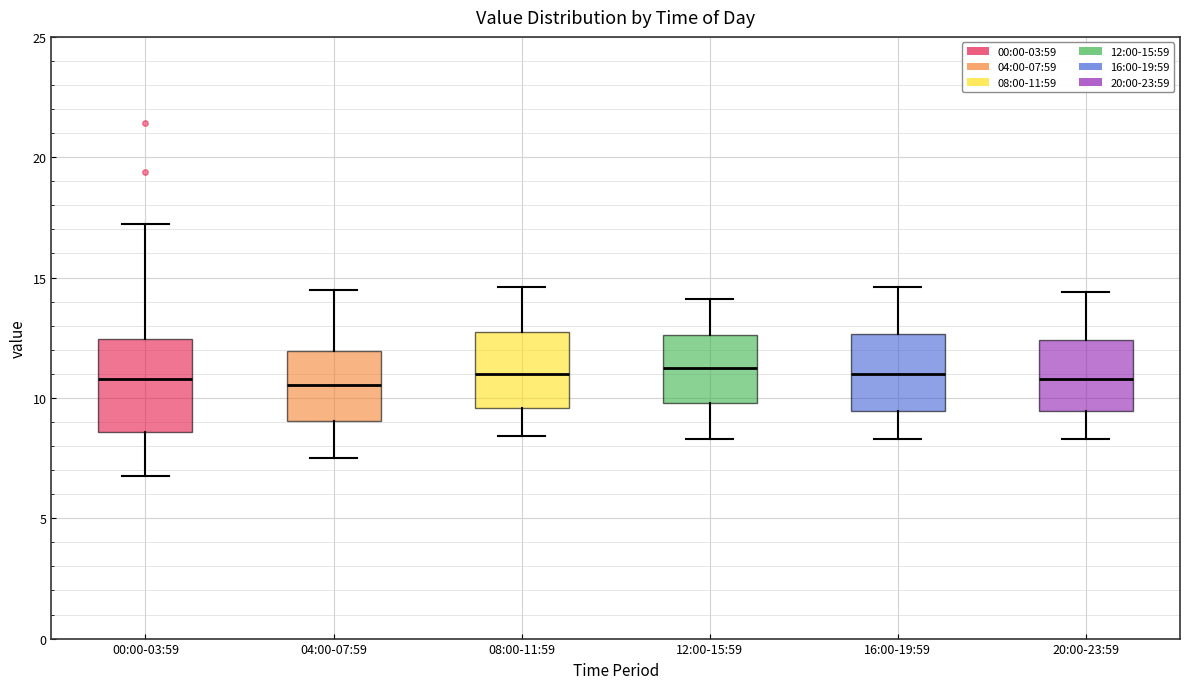

Reading left to right, transcribe this box plot: for each box, give where its median line is, the range the box spans, and where its two whiskers end, as read against the y-axis. The values are not printed on the chart, so give them approximately, as read against the axis.

00:00-03:59: median 11.0, box 8.5 to 12.5, whiskers 7.0 to 17.0
04:00-07:59: median 10.5, box 9.0 to 12.0, whiskers 7.5 to 14.5
08:00-11:59: median 11.0, box 9.5 to 13.0, whiskers 8.5 to 14.5
12:00-15:59: median 11.5, box 10.0 to 12.5, whiskers 8.5 to 14.0
16:00-19:59: median 11.0, box 9.5 to 12.5, whiskers 8.5 to 14.5
20:00-23:59: median 11.0, box 9.5 to 12.5, whiskers 8.5 to 14.5